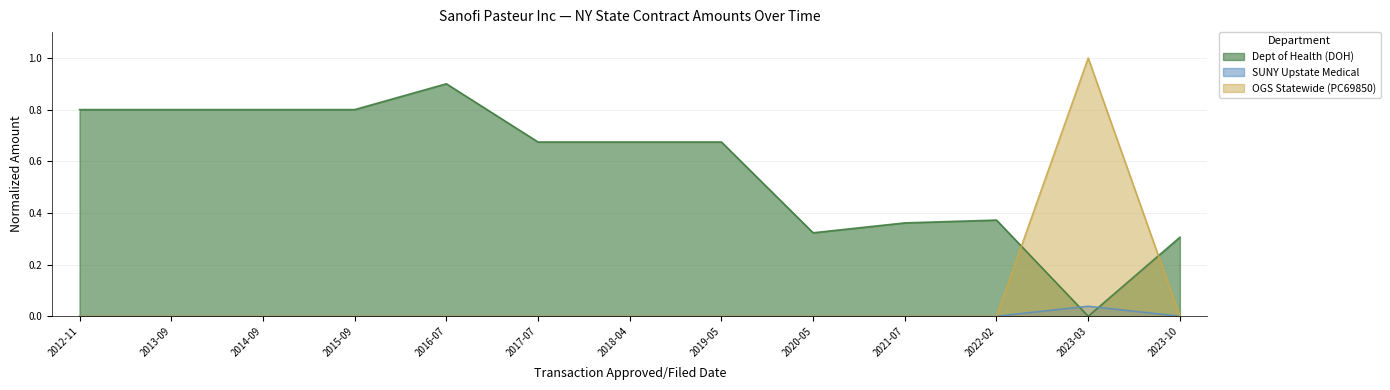

Which series has the widest spread of values?

OGS Statewide (PC69850)